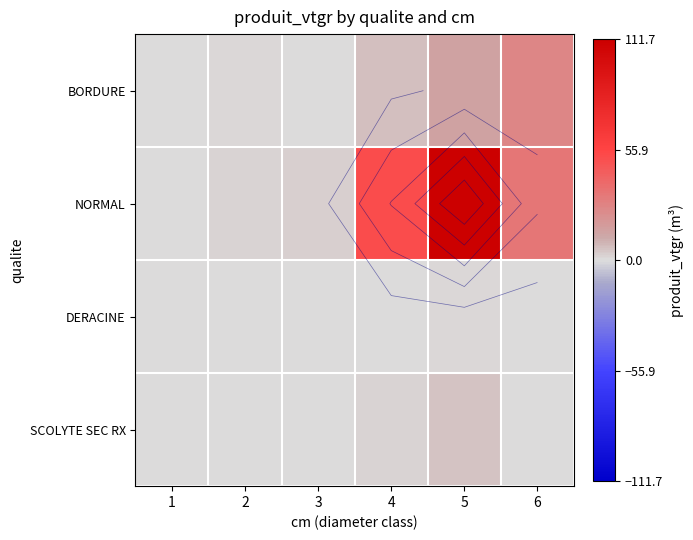

At which category is the sum across all series the highest?

5